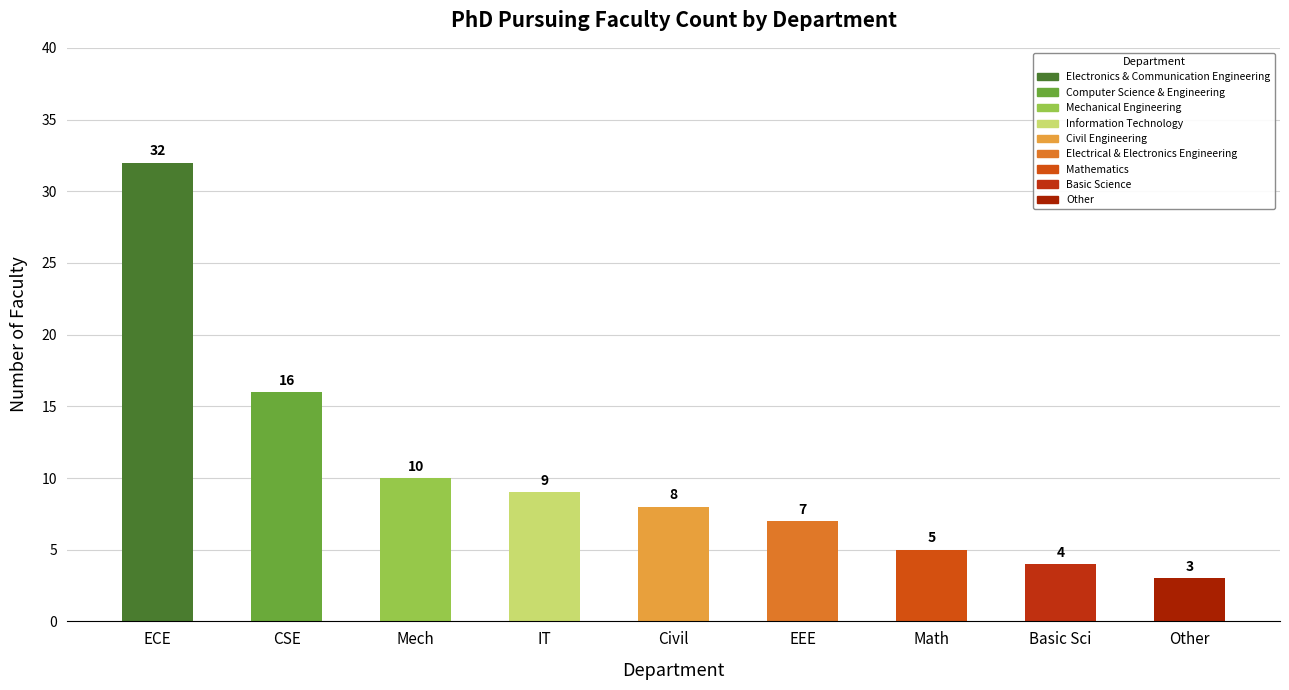

What is the approximate value at Mechanical Engineering, to the nearest 10?

10